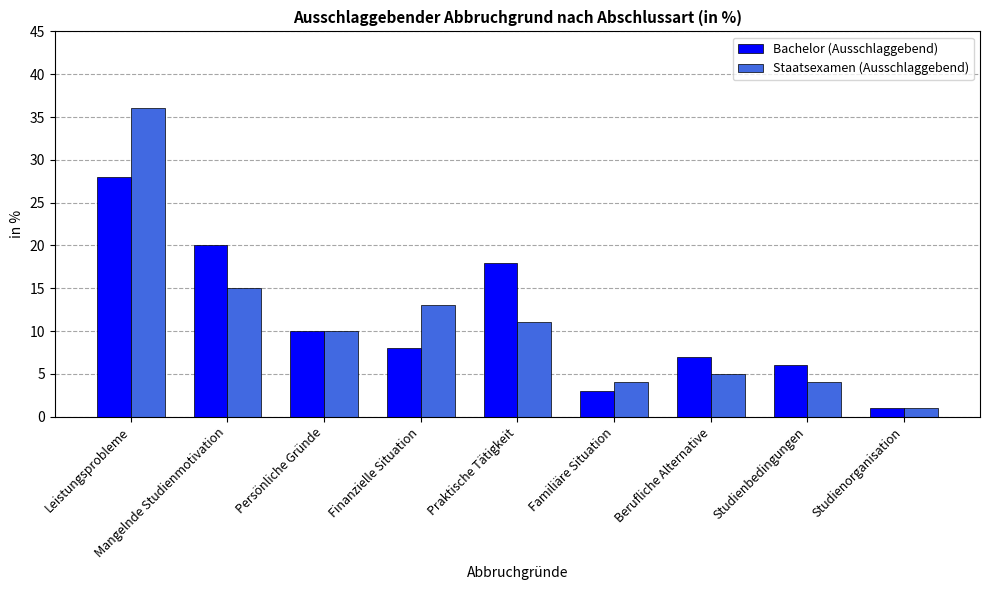

The value of Bachelor (Ausschlaggebend) at Leistungsprobleme is 50. True or false?

False